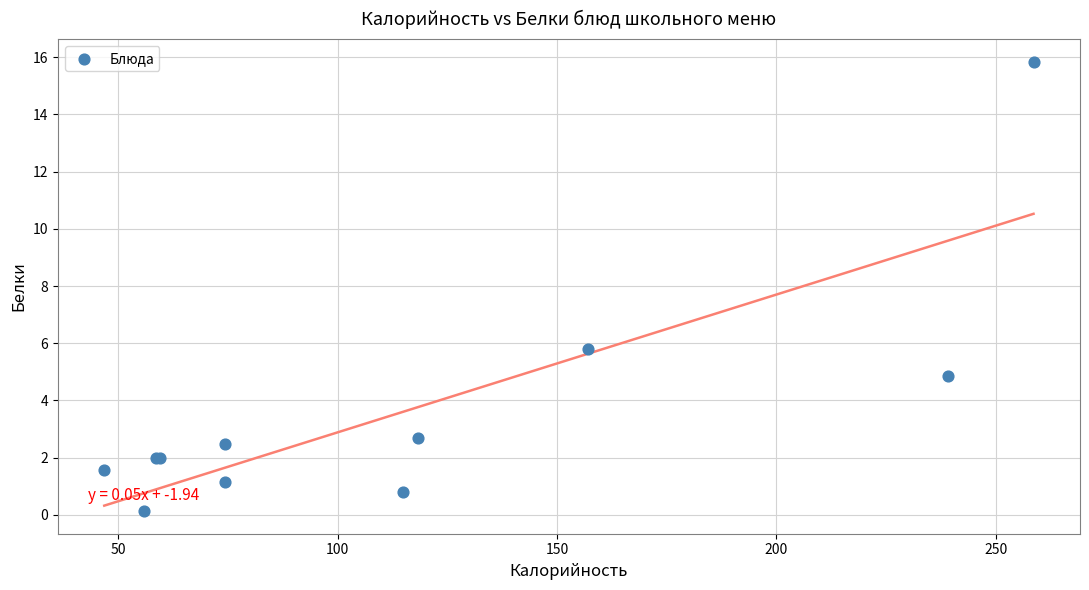

What Y value in the scatter plot is closest to 7?

5.8